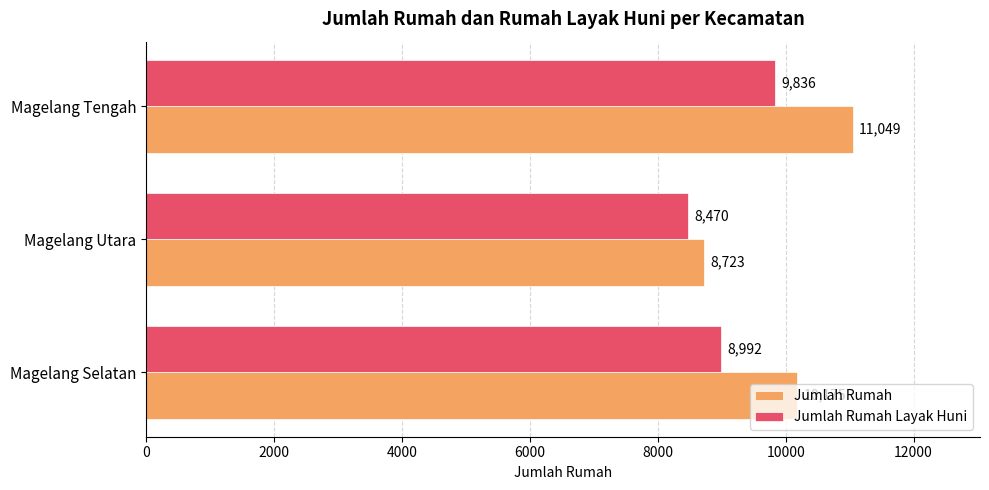

List the series in order of their peak value, highest first.

Jumlah Rumah, Jumlah Rumah Layak Huni